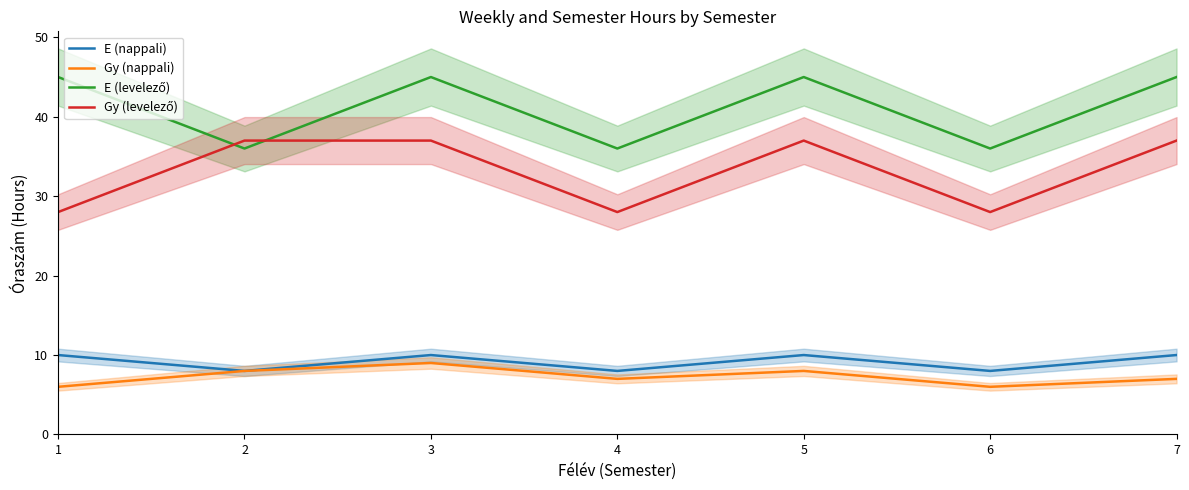

Reading left to right, list all the values displayed in this chart.

E (nappali): 1=10	2=8	3=10	4=8	5=10	6=8	7=10
Gy (nappali): 1=6	2=8	3=9	4=7	5=8	6=6	7=7
E (levelező): 1=45	2=36	3=45	4=36	5=45	6=36	7=45
Gy (levelező): 1=28	2=37	3=37	4=28	5=37	6=28	7=37